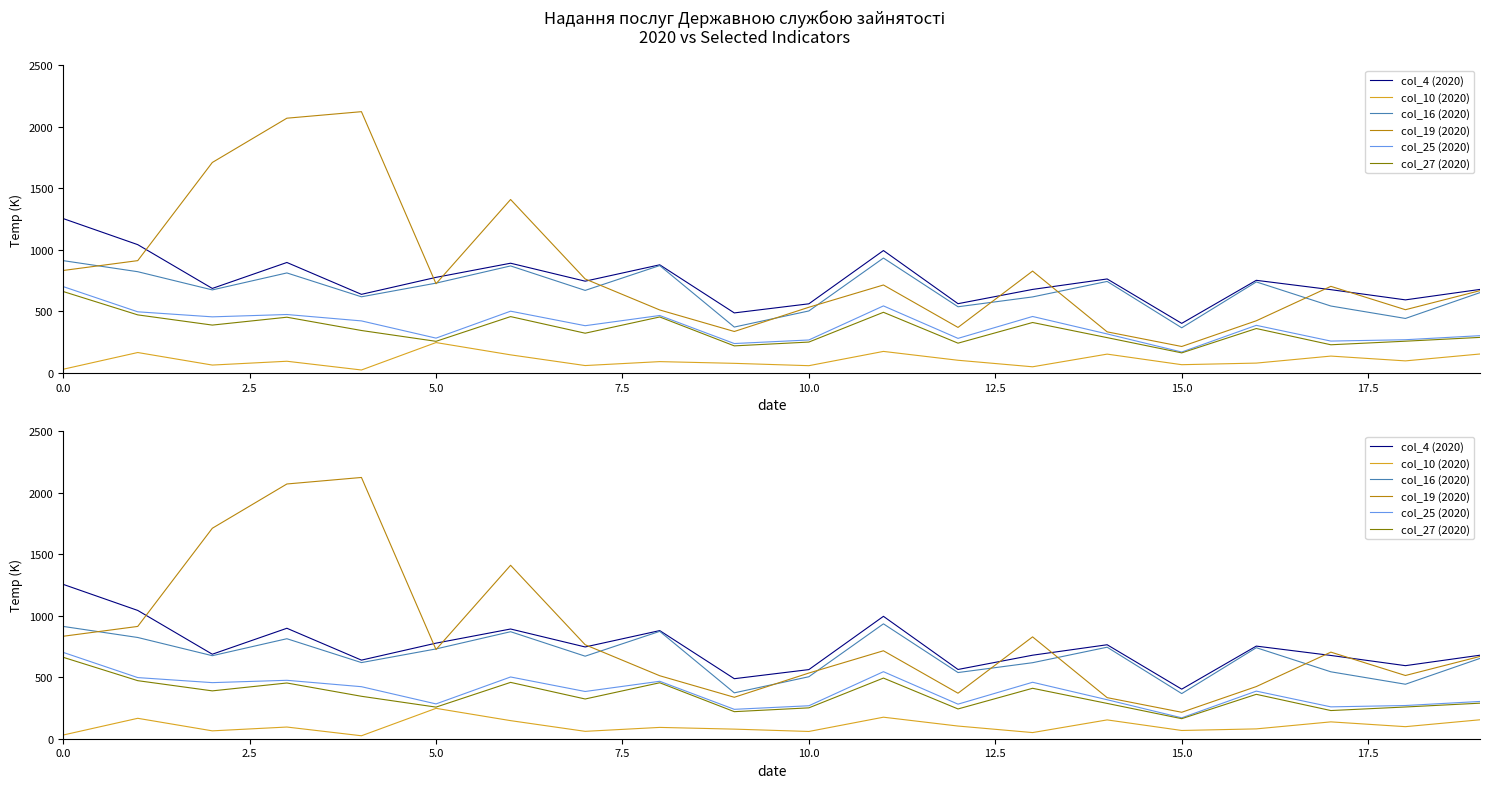

Between 5.0 and 10.0, which is larger?

5.0